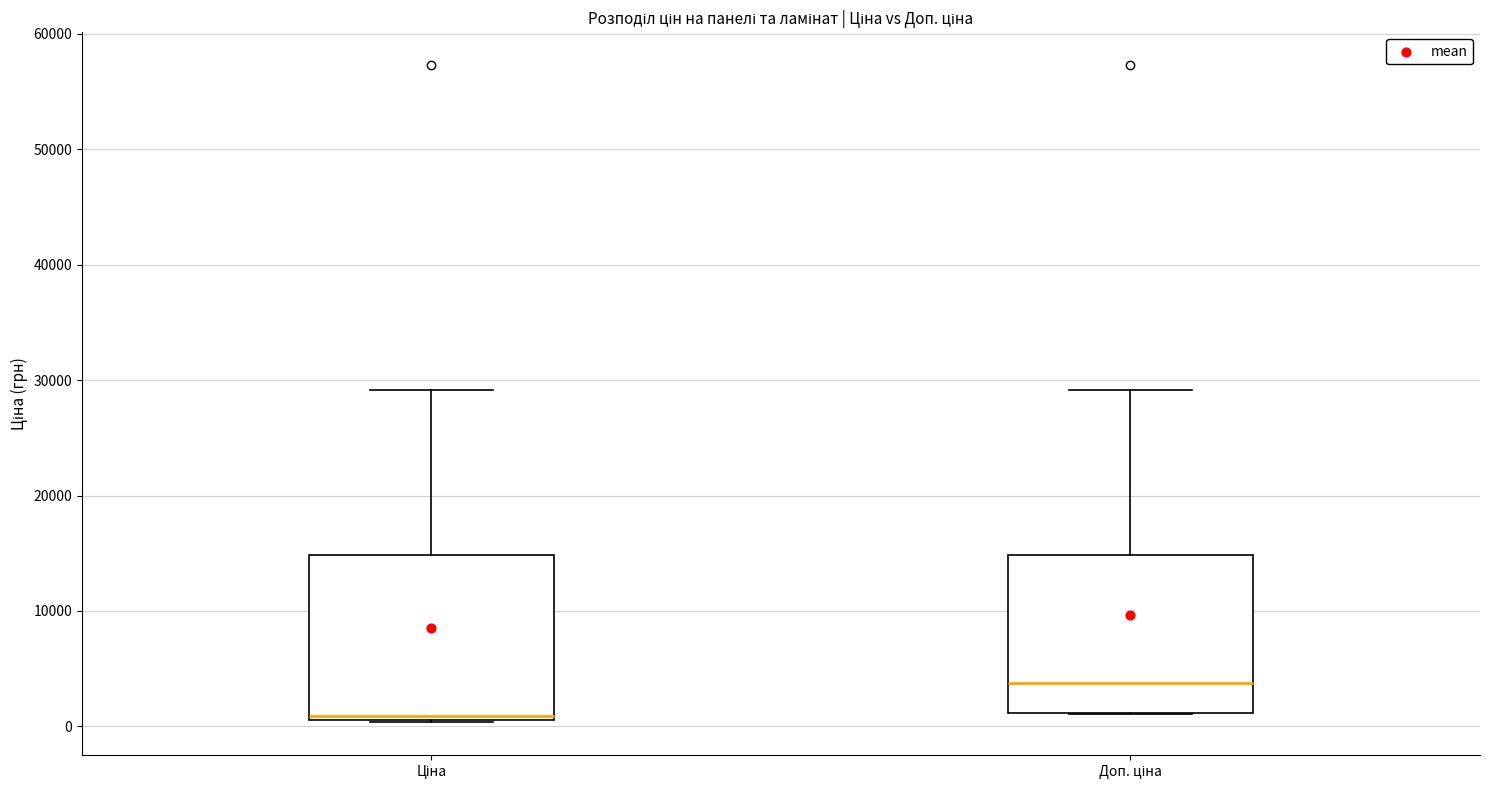

Which box has the highest median line?

Доп. ціна